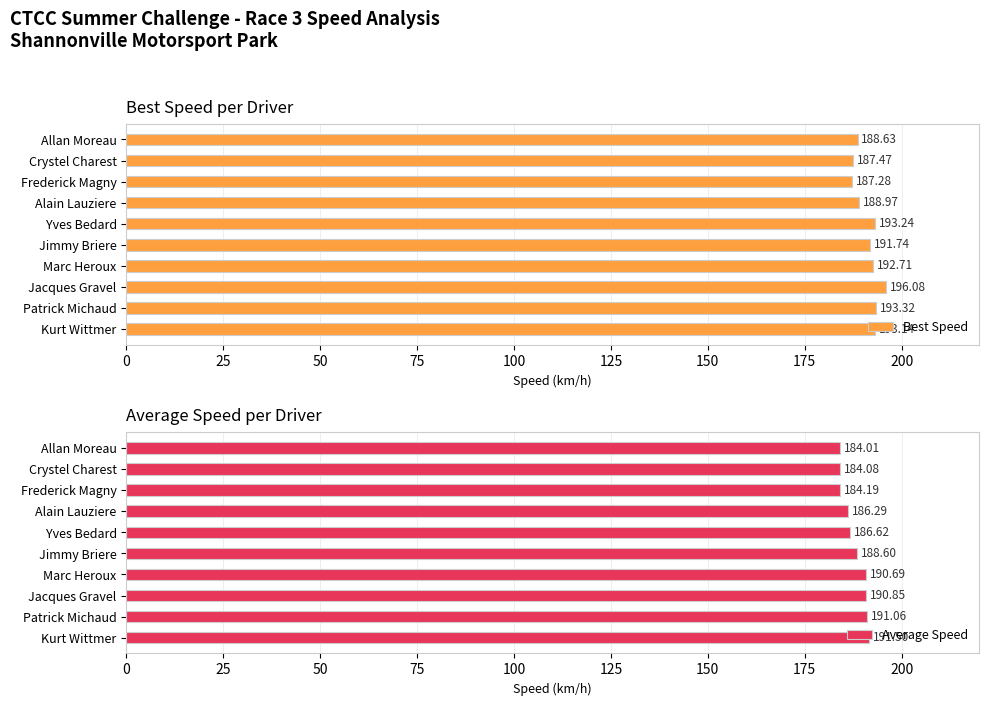

Is it true that Best Speed equals 193.2 at Yves Bedard?

True